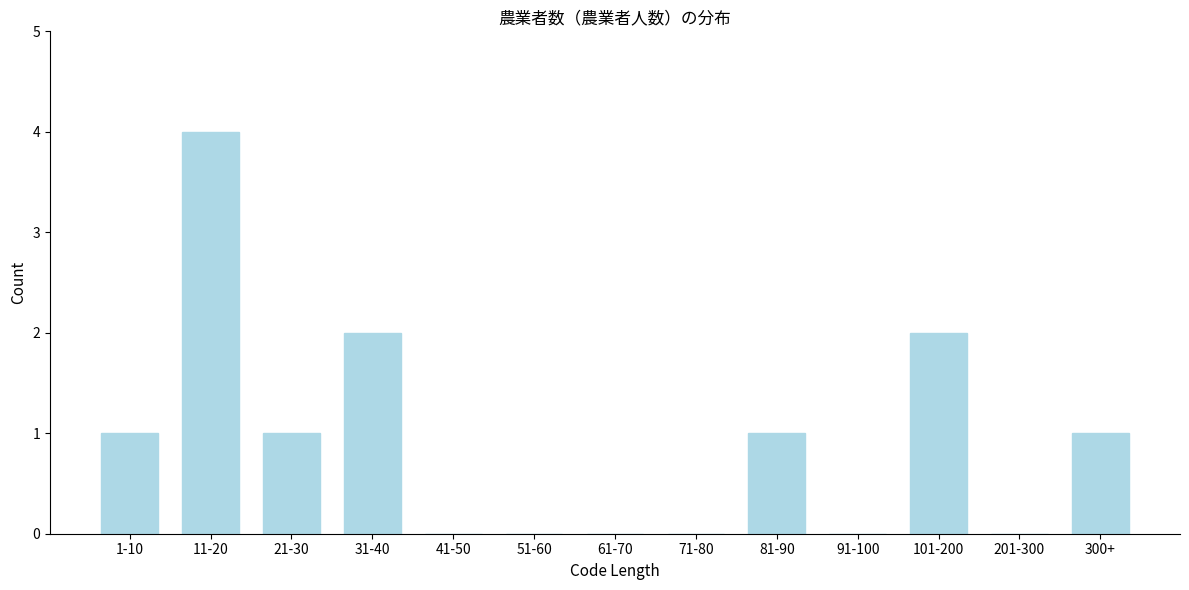

Reading left to right, what are all the values shown in this chart?

1-10=1	11-20=4	21-30=1	31-40=2	41-50=0	51-60=0	61-70=0	71-80=0	81-90=1	91-100=0	101-200=2	201-300=0	300+=1